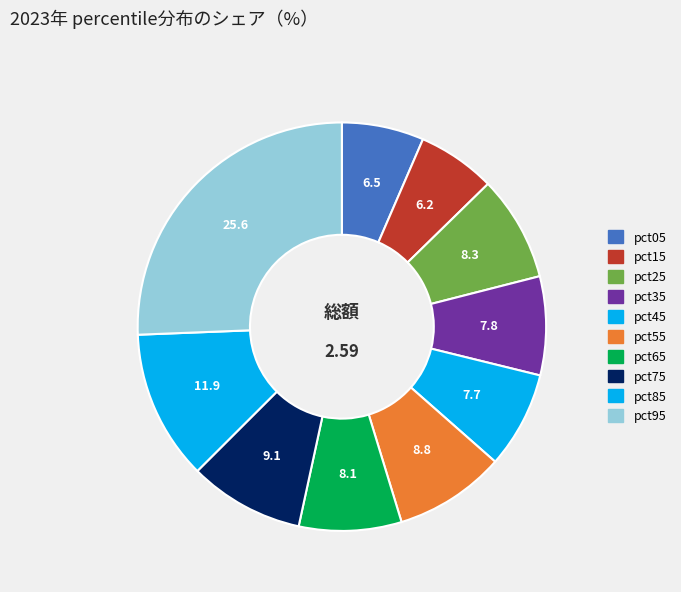

To the nearest percent, what is the difference between the pct15 and pct75 slice percentages?

3%